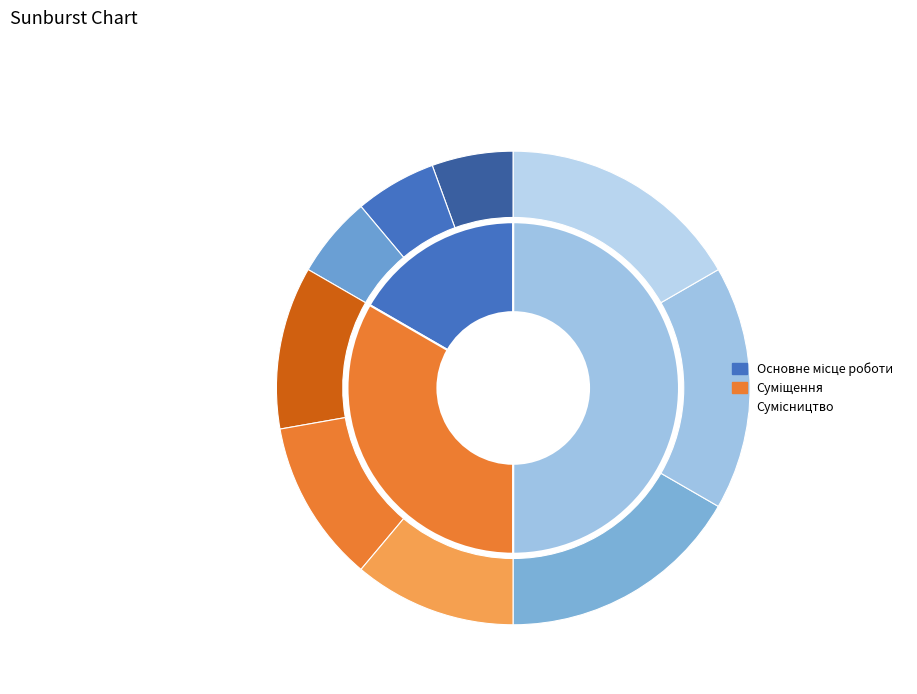

Which slice is the largest?

Сумісництво